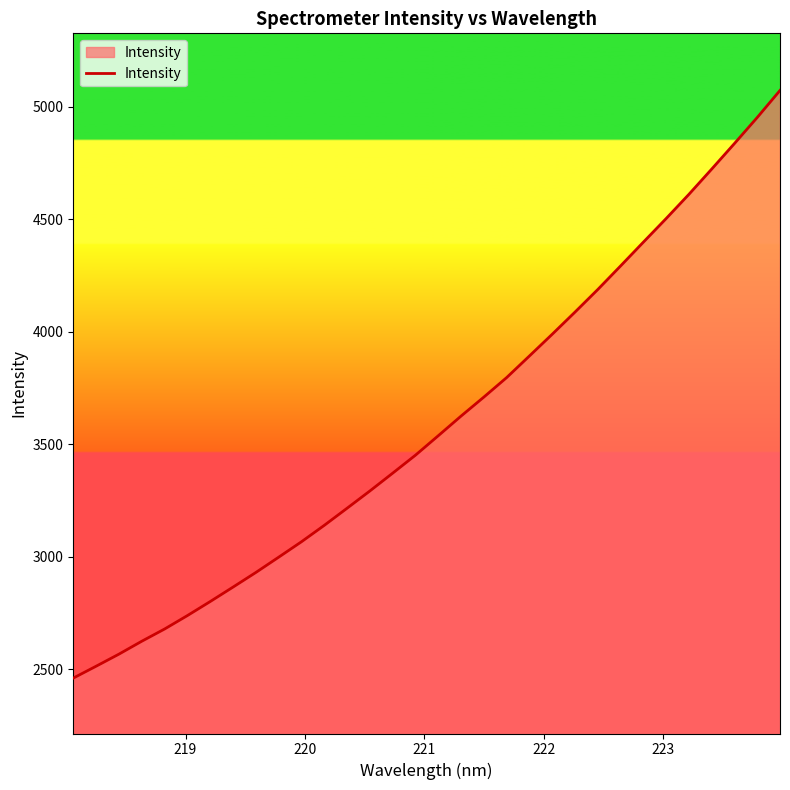

What is the maximum value shown in the chart?

5072.0